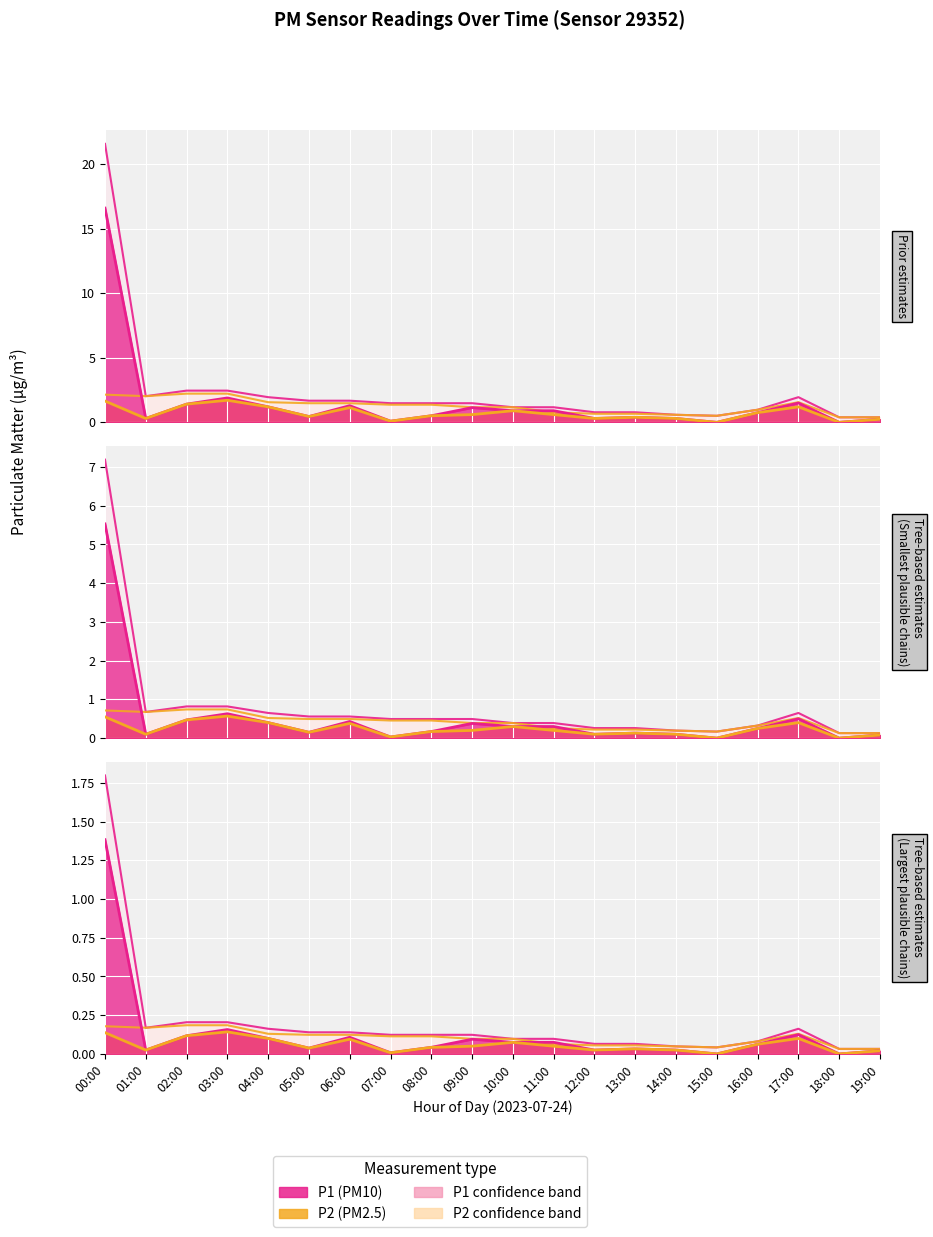

How many interior local peaks does the P1 upper bound series have?

1